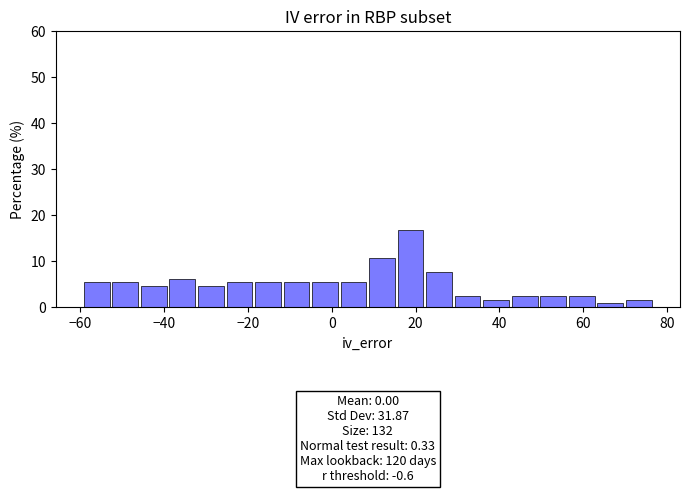

Around what value on the x-axis is the tallest bar? Give the approximate position of its centre, as read against the axis.

18